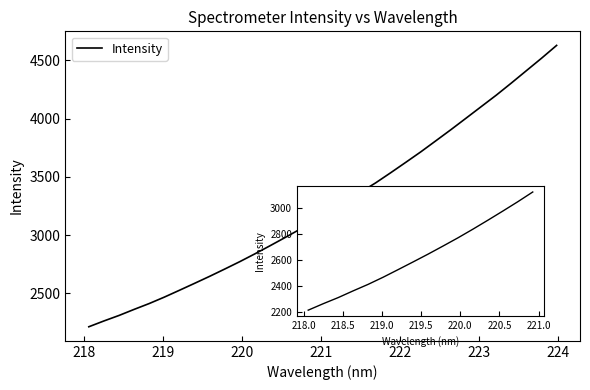

What is the maximum value shown in the chart?

4629.7